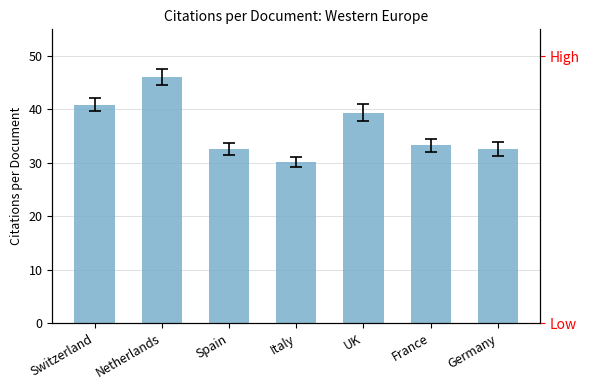

What position from the right is Spain?

5